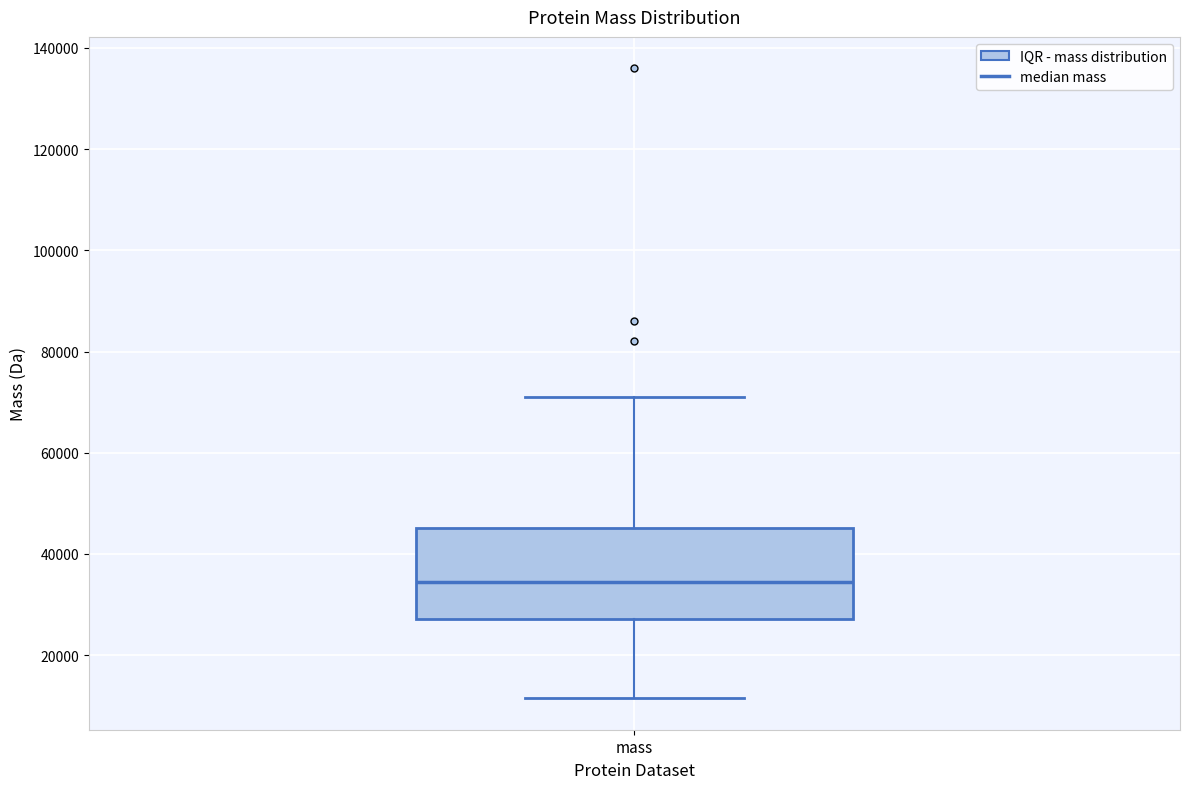

Read this box plot against the y-axis: the position of the median line, the range covered by the box, and the ends of both whiskers. The values are not printed on the chart, so give them approximately, as read against the axis.

median 34000, box 28000 to 46000, whiskers 12000 to 72000